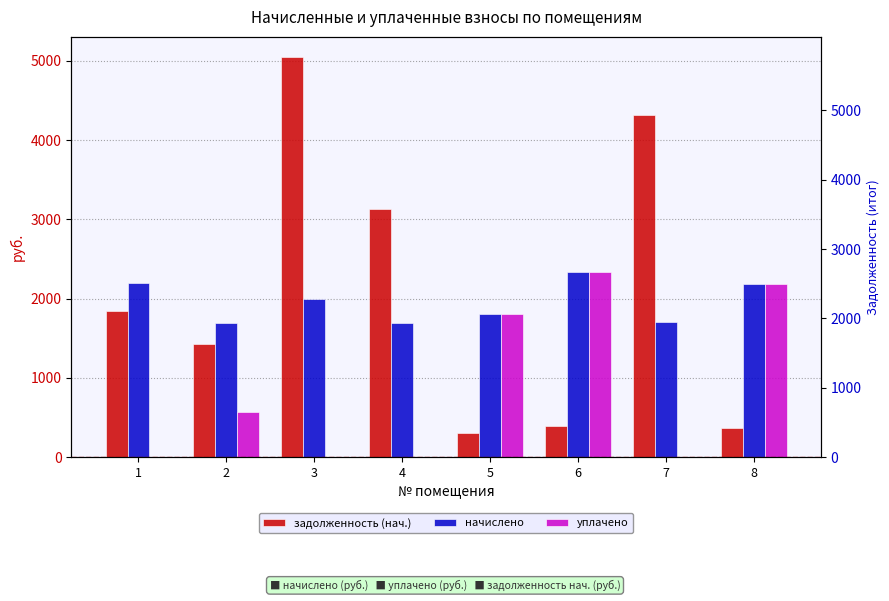

How many bars are there in each group?

3